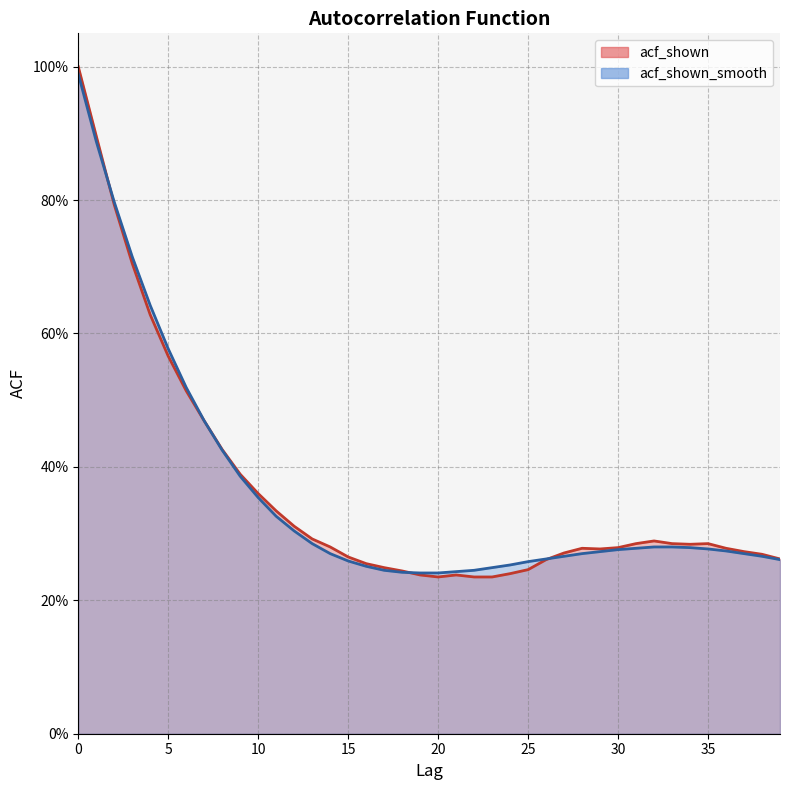

Where do acf_shown and acf_shown_smooth first cross each other?

1 and 2